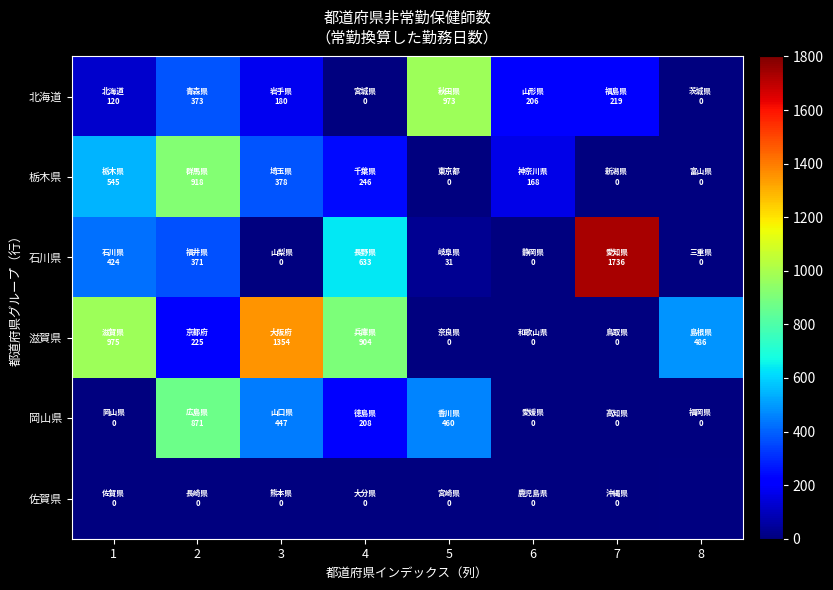

How many values in 石川県 are above zero?

5